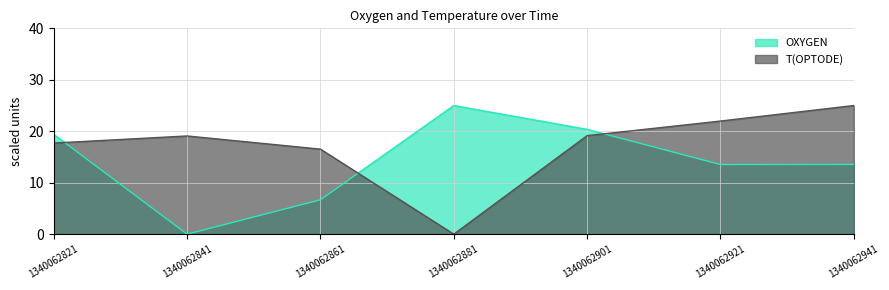

List the series in order of their overall mean, highest first.

T(OPTODE), OXYGEN